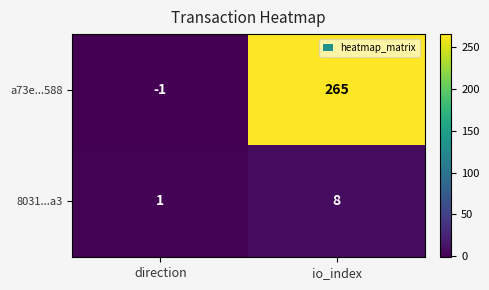

What is the difference between the maximum and minimum values in the a73e...588 series?

266